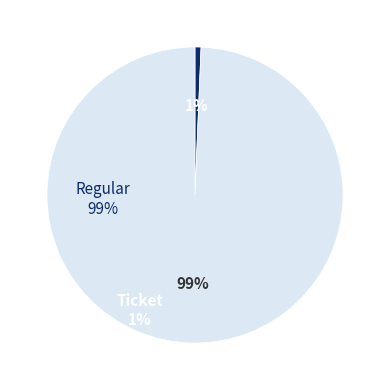

What is the smallest slice in the pie chart?

Ticket